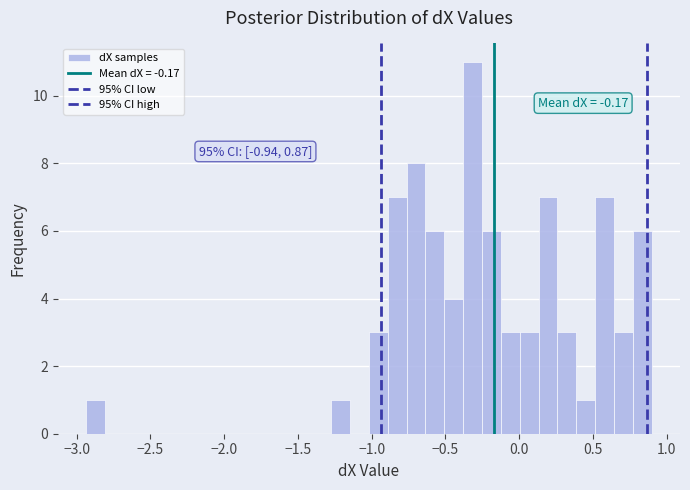

Around what value on the x-axis is the tallest bar? Give the approximate position of its centre, as read against the axis.

-0.30